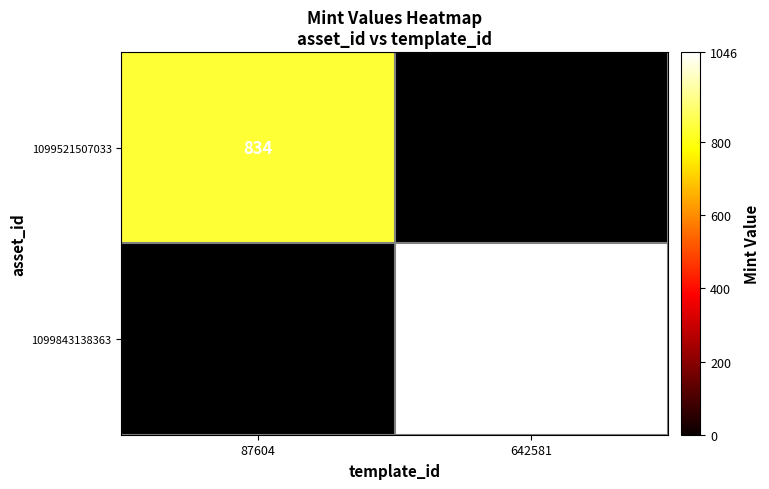

True or false: 1099843138363 has a value of 398.3 at 642581.

False